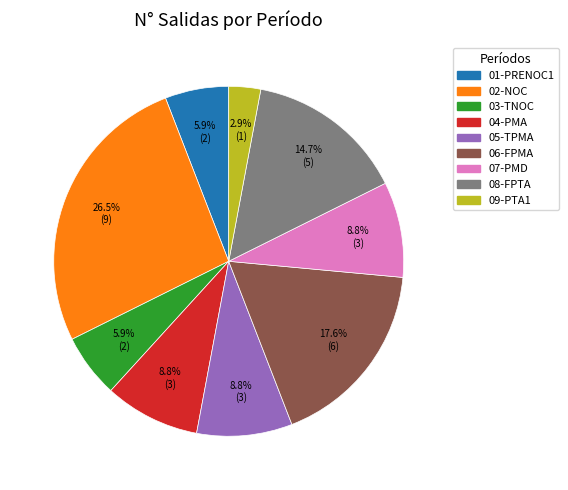

What percentage is the 05-TPMA slice, to the nearest percent?

9%